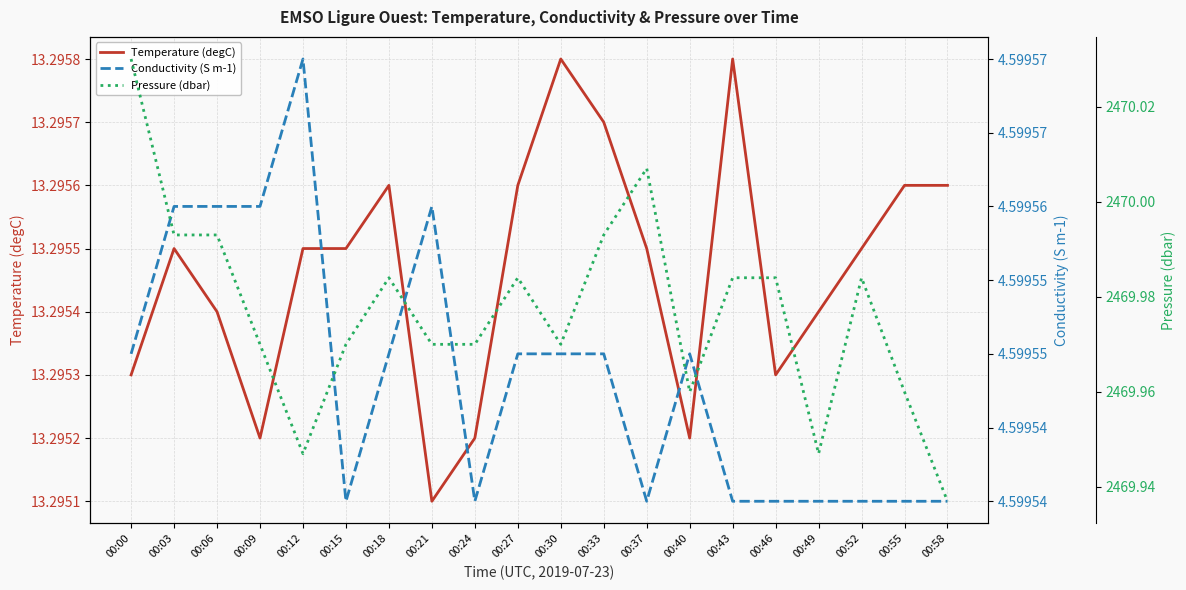

Does the chart display data point markers on the line(s)?

No